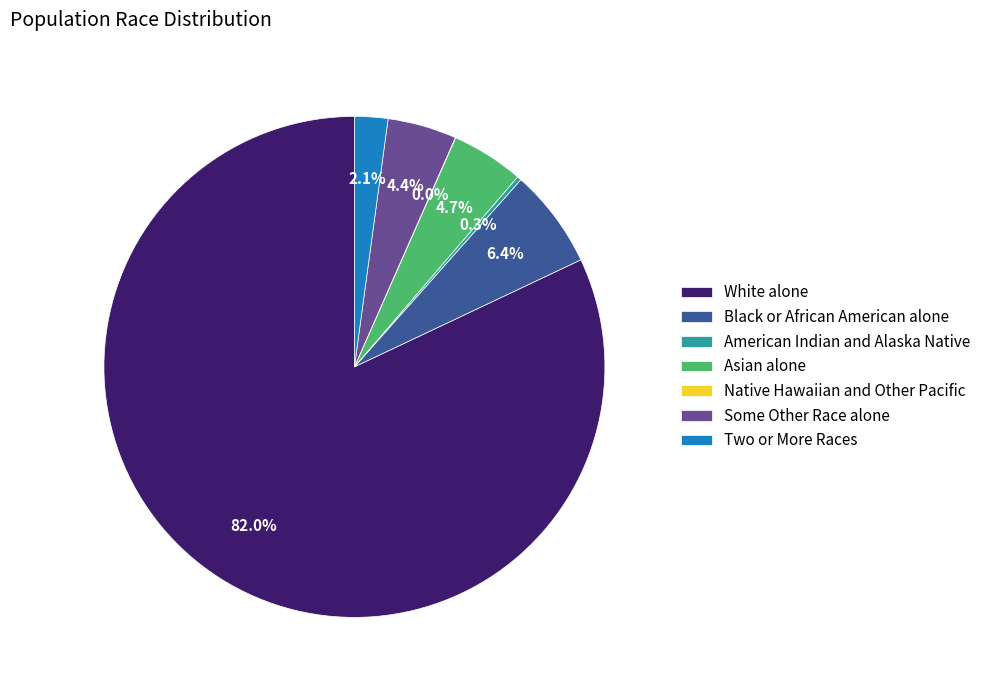

The Black or African American alone slice represents 1% of the pie. True or false?

False